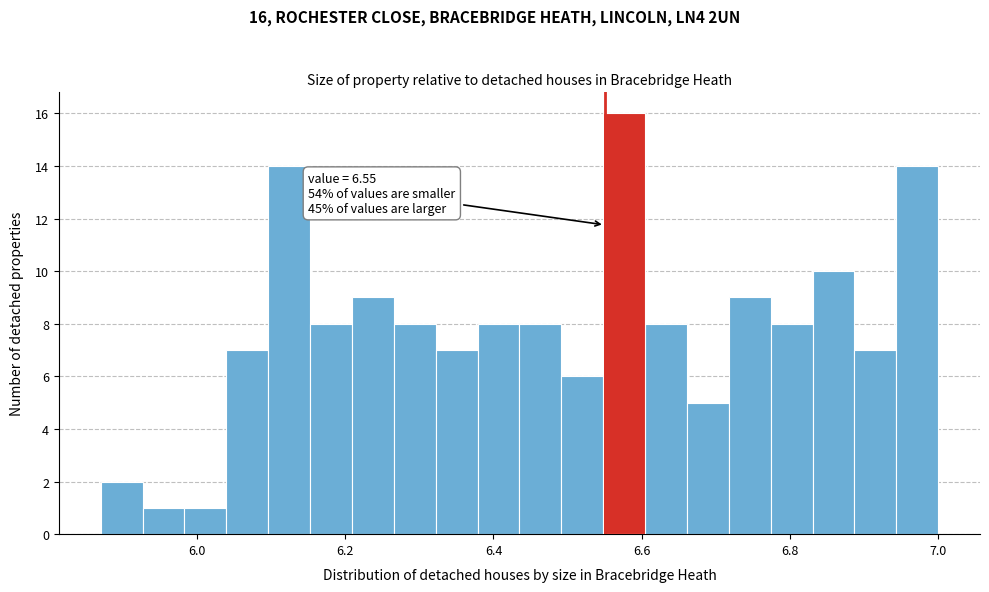

Read against the x-axis, roughly where is the centre of the tallest bar?

6.58